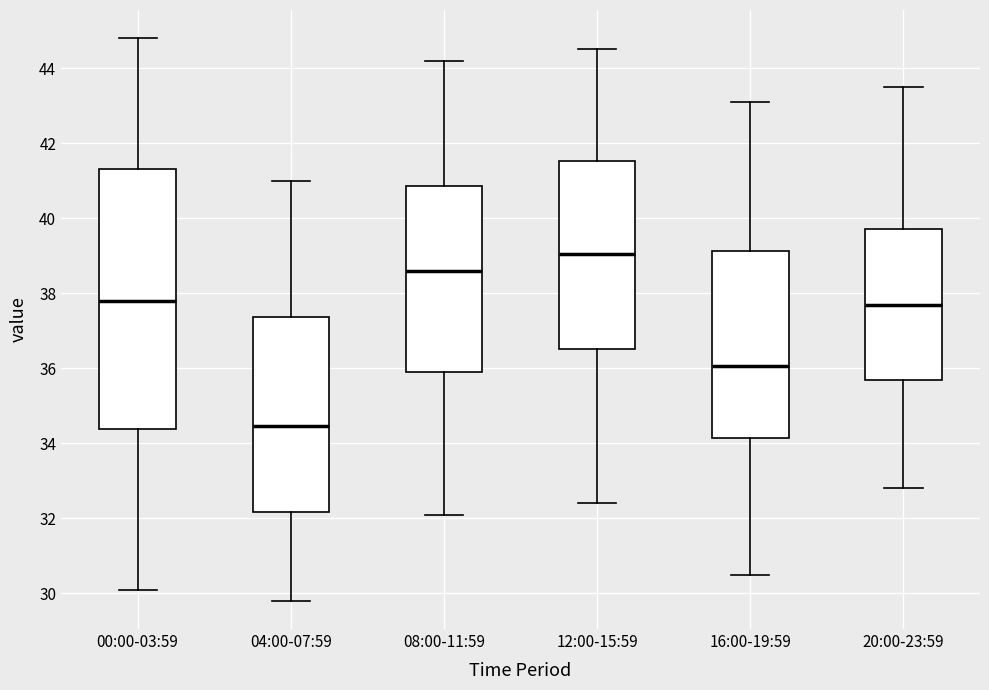

Comparing the boxes themselves (not the whiskers), which one is the tallest?

00:00-03:59